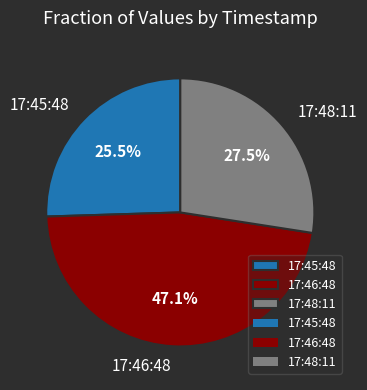

Rank the categories by value from lowest to highest.

17:45:48, 17:48:11, 17:46:48